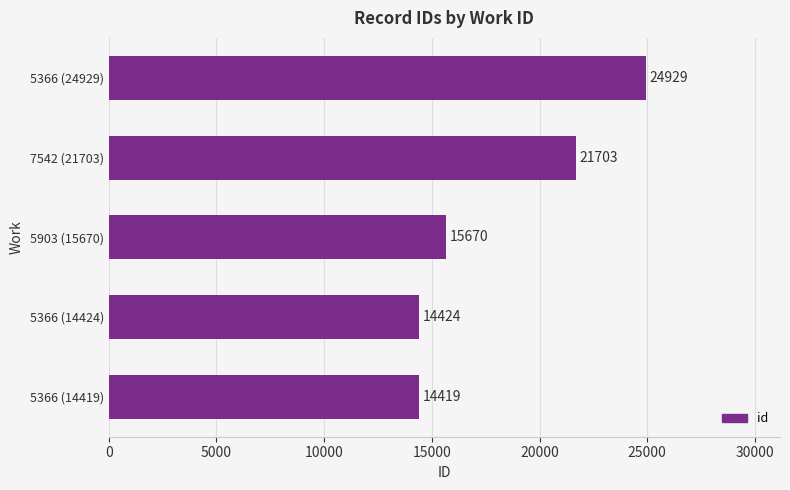

Between 5366 (24929) and 5903 (15670), which is larger?

5366 (24929)